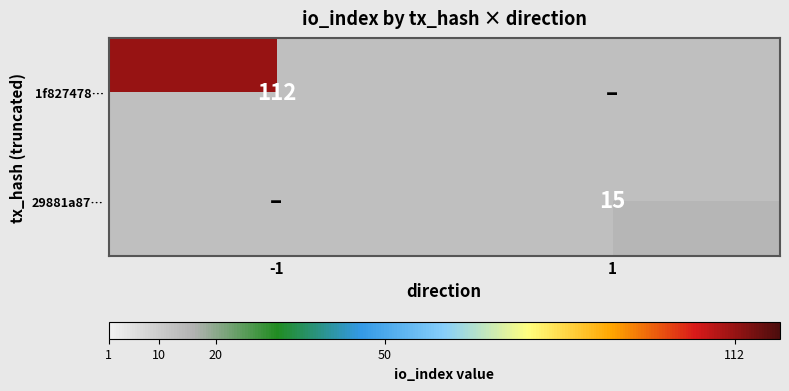

The value of 29881a87… at 1 is 15. True or false?

True